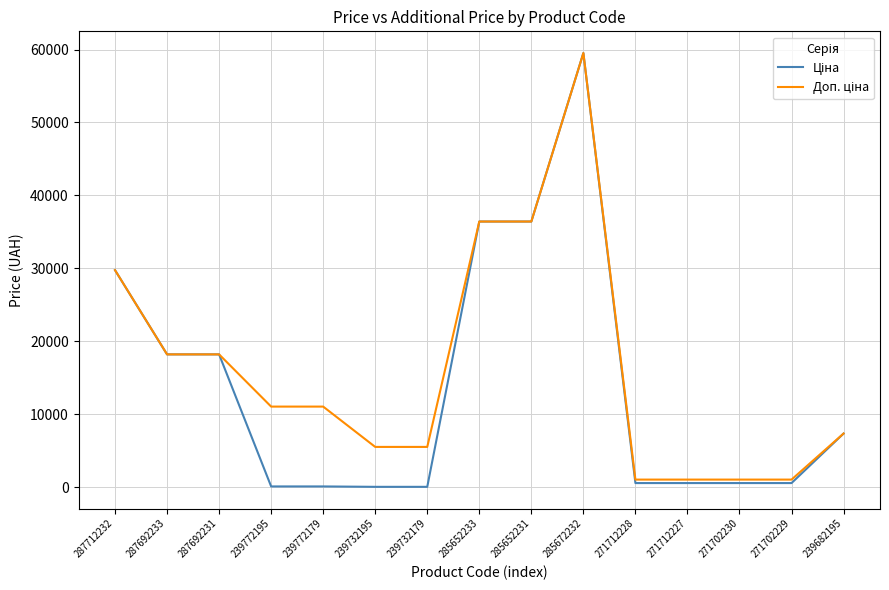

At which category is the sum across all series the highest?

285672232